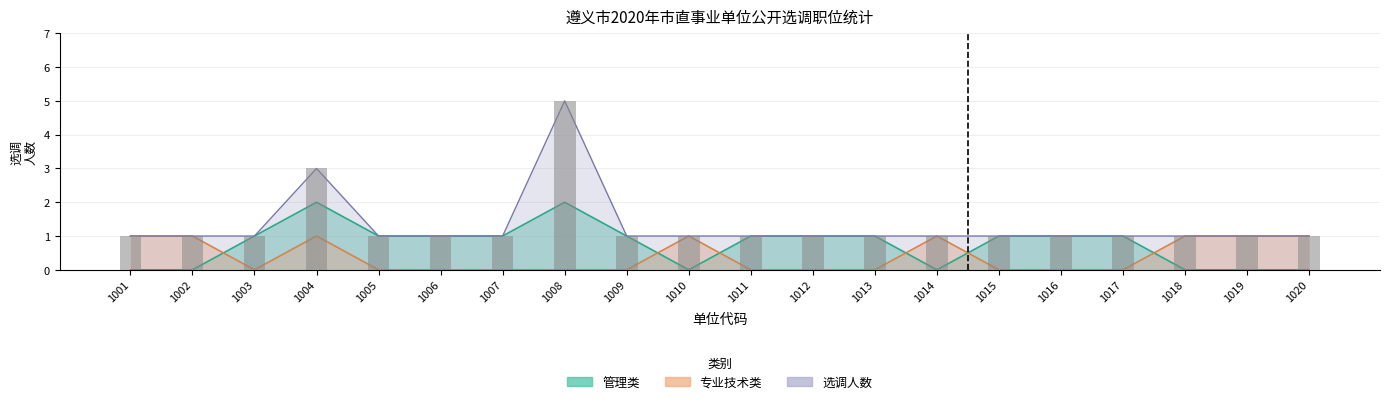

How many bars are there in each group?

3